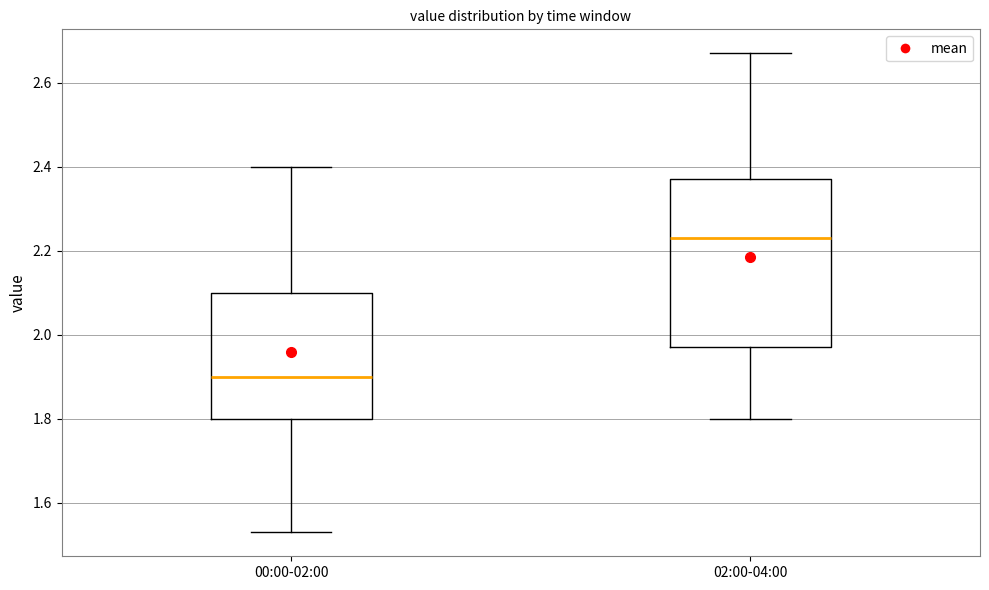

Reading left to right, transcribe this box plot: for each box, give where its median line is, the range the box spans, and where its two whiskers end, as read against the y-axis. The values are not printed on the chart, so give them approximately, as read against the axis.

00:00-02:00: median 1.90, box 1.80 to 2.10, whiskers 1.54 to 2.40
02:00-04:00: median 2.24, box 1.98 to 2.38, whiskers 1.80 to 2.68